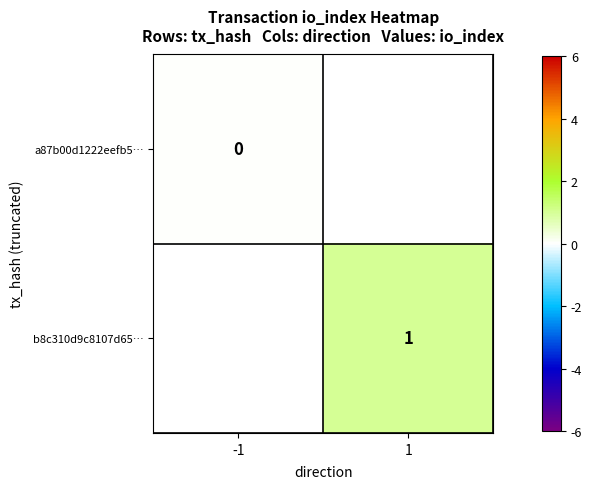

True or false: b8c310d9c8107d65… has a value of 1 at 1.

True